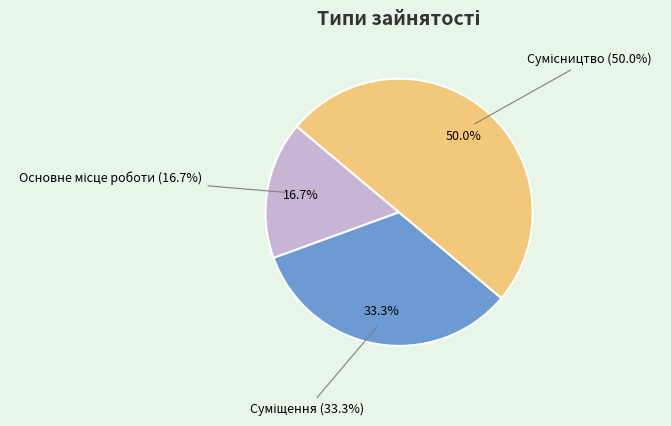

Is Сумісництво the majority of the pie?

No